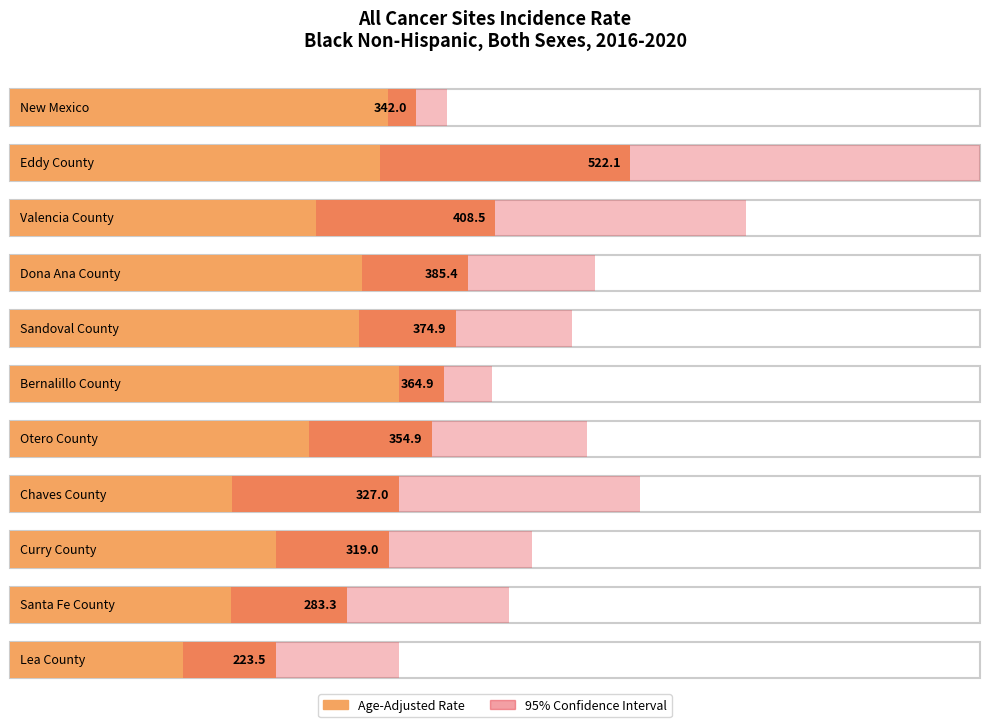

Reading right to left, list all the values displayed in this chart.

Age-Adjusted Incidence Rate: Lea County=223.5	Santa Fe County=283.3	Curry County=319.0	Chaves County=327.0	Otero County=354.9	Bernalillo County=364.9	Sandoval County=374.9	Dona Ana County=385.4	Valencia County=408.5	Eddy County=522.1	New Mexico=342.0
Lower 95% CI: Lea County=145.5	Santa Fe County=185.7	Curry County=224.2	Chaves County=187.1	Otero County=251.7	Bernalillo County=327.4	Sandoval County=293.3	Dona Ana County=296.4	Valencia County=257.7	Eddy County=311.1	New Mexico=317.7
Upper 95% CI: Lea County=327.3	Santa Fe County=419.7	Curry County=439.3	Chaves County=529.7	Otero County=485.7	Bernalillo County=405.5	Sandoval County=473.2	Dona Ana County=492.4	Valencia County=619.3	Eddy County=816.2	New Mexico=367.7